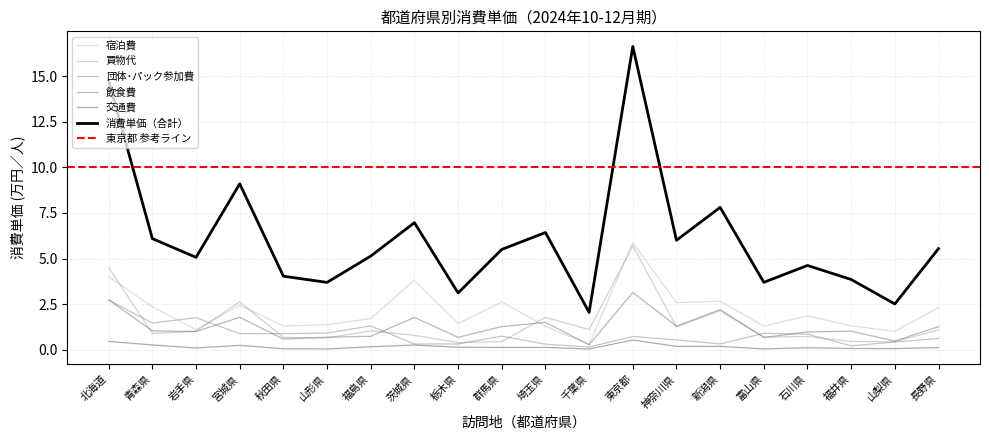

True or false: 飲食費 has more than 2 points higher than both neighbors.

True